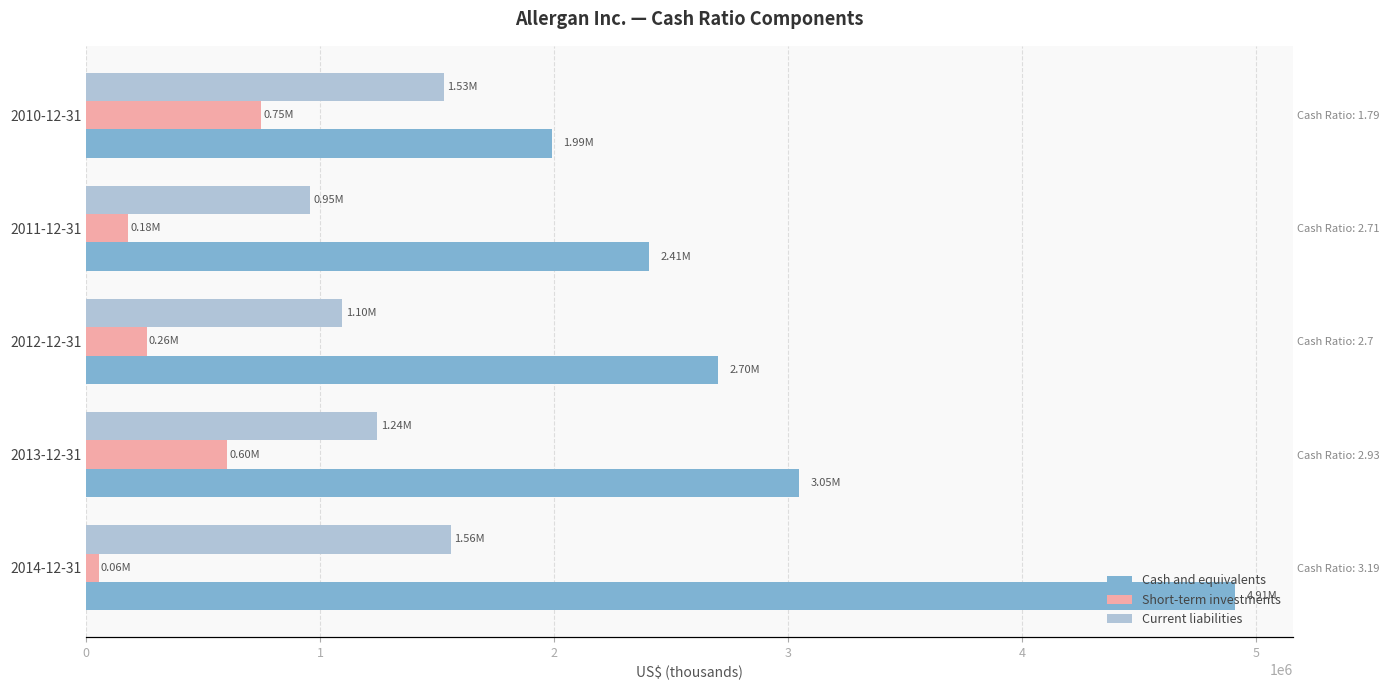

What is the approximate value of Short-term investments at 2014-12-31?

55000